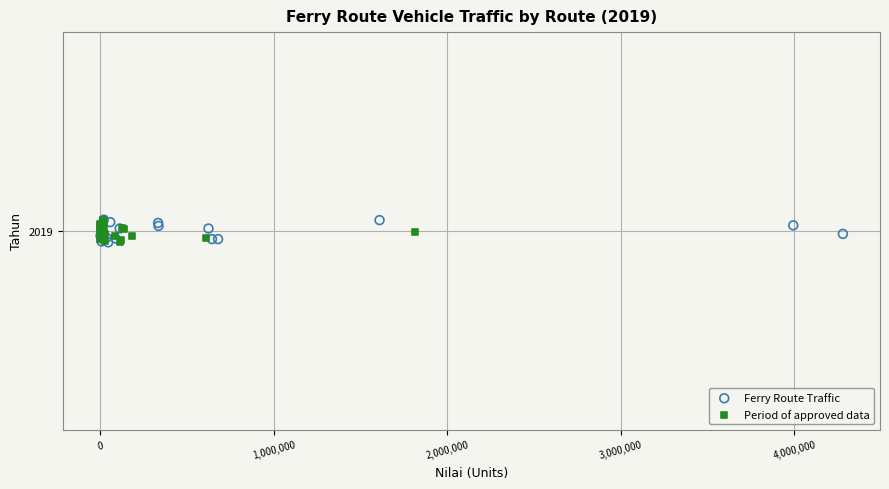

What are all the series names shown in the legend?

Ferry Route Traffic, Period of approved data